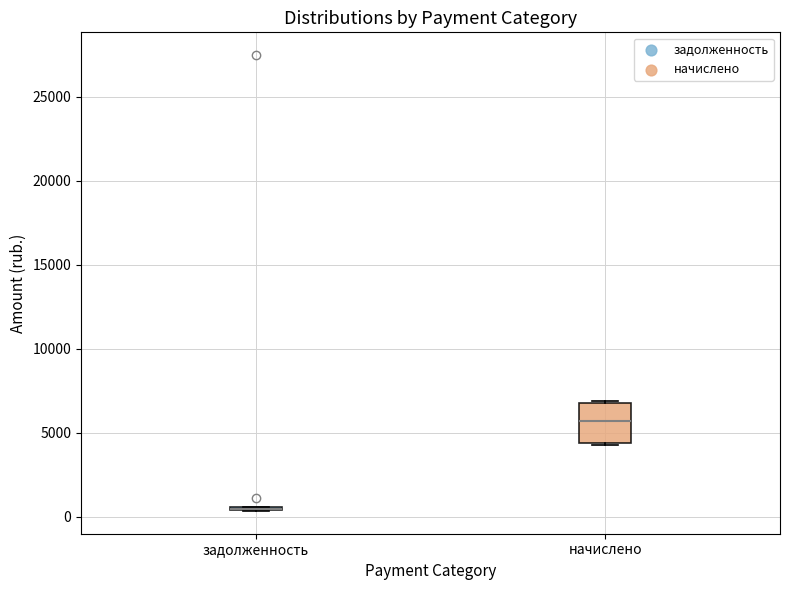

Which box is the tallest, from its lower edge to its upper edge?

начислено